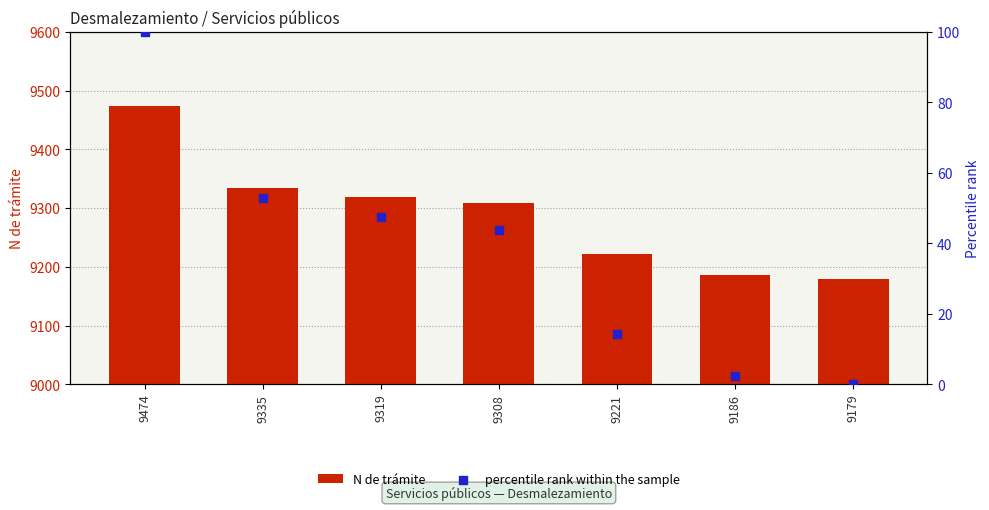

At which category is the sum across all series the highest?

9474